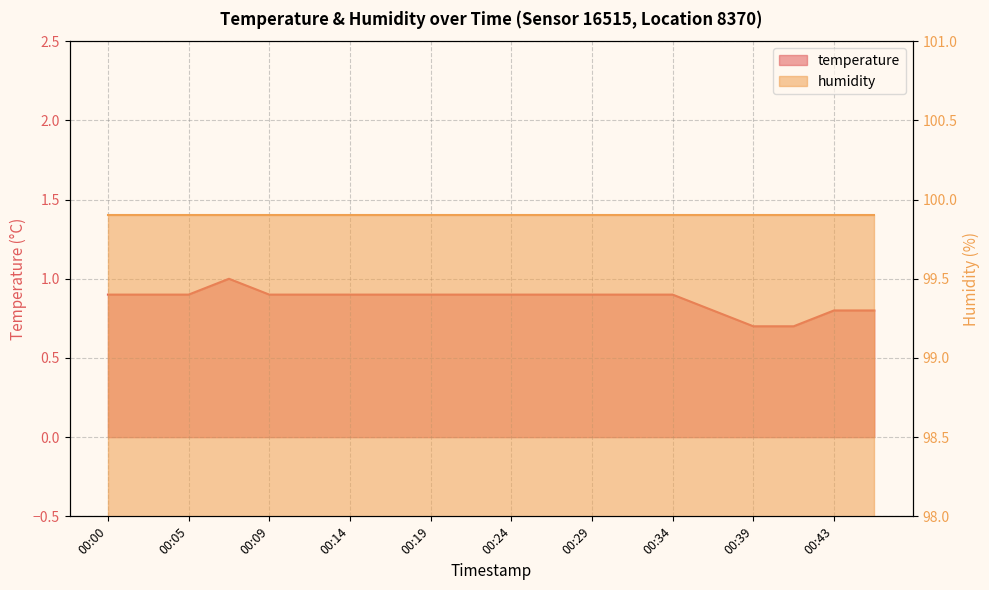

Reading right to left, extract all data points from this chart.

00:46=0.8	00:43=0.8	00:41=0.7	00:39=0.7	00:36=0.8	00:34=0.9	00:31=0.9	00:29=0.9	00:26=0.9	00:24=0.9	00:22=0.9	00:19=0.9	00:17=0.9	00:14=0.9	00:12=0.9	00:09=0.9	00:07=1.0	00:05=0.9	00:02=0.9	00:00=0.9